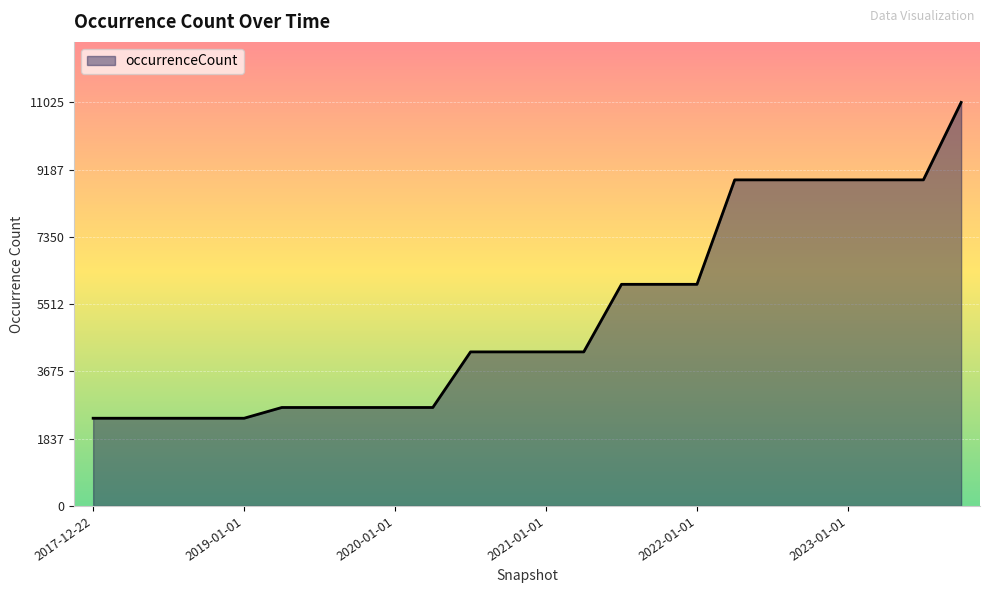

What is the greatest value displayed?

11025